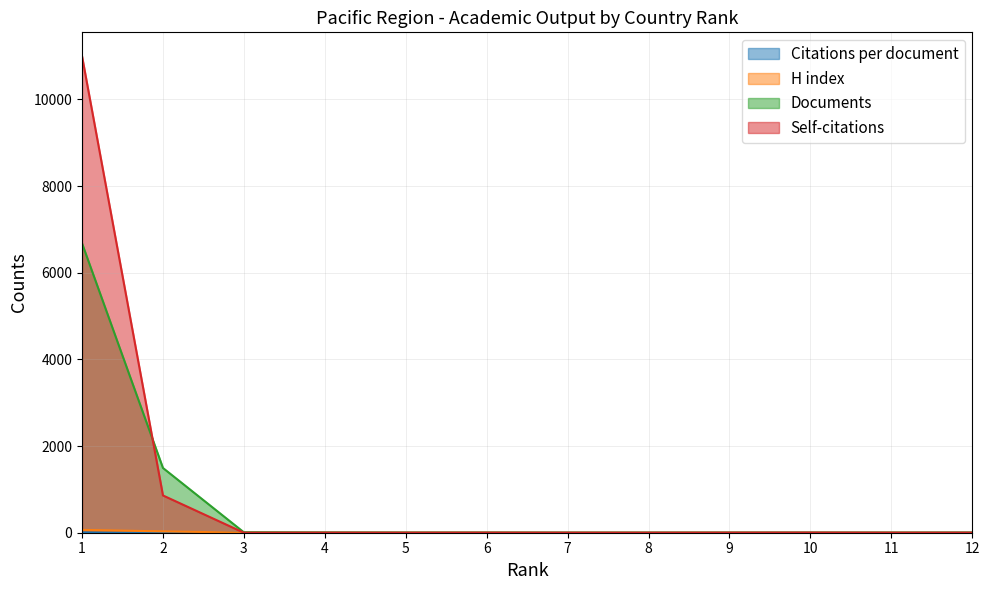

True or false: H index has a value of 65.0 at 1.

True